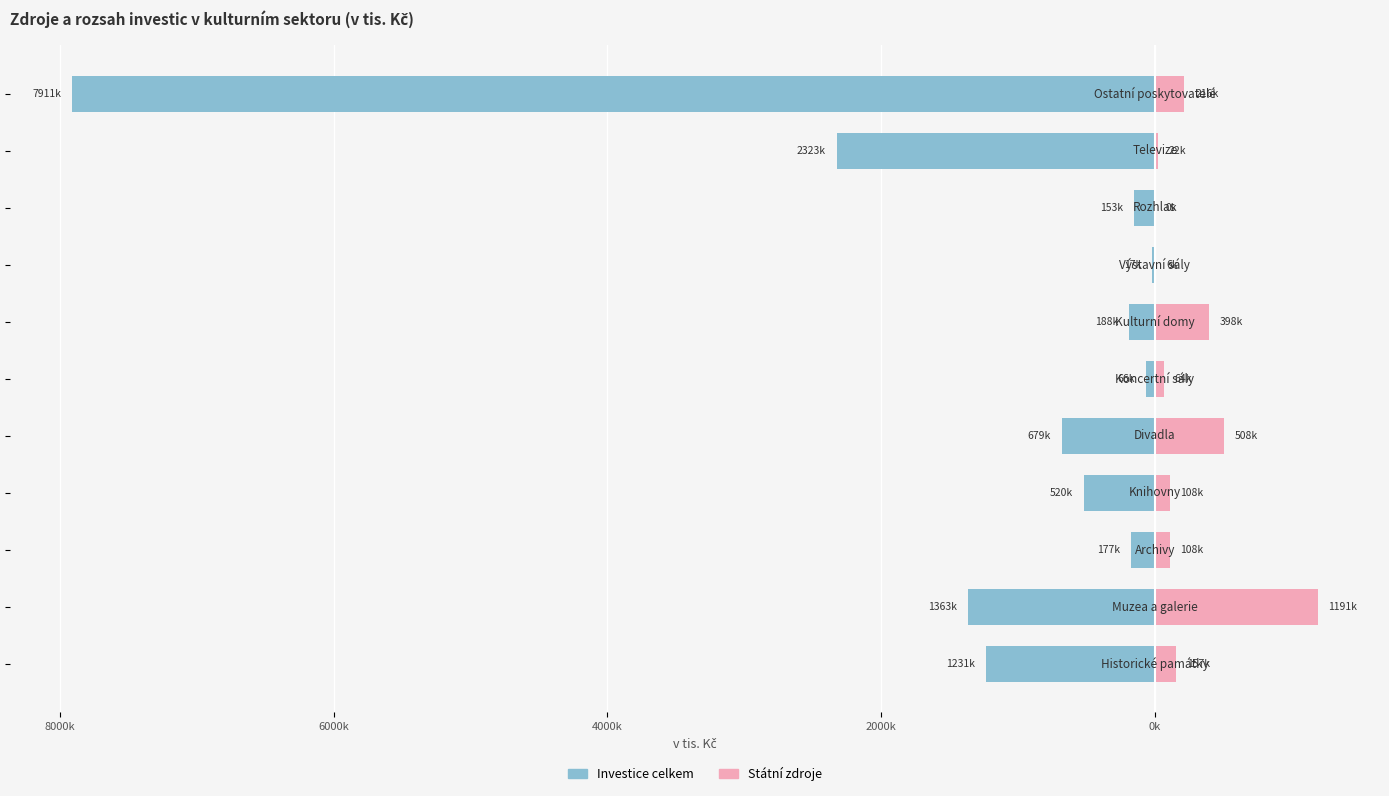

Are the bars horizontal?

Yes